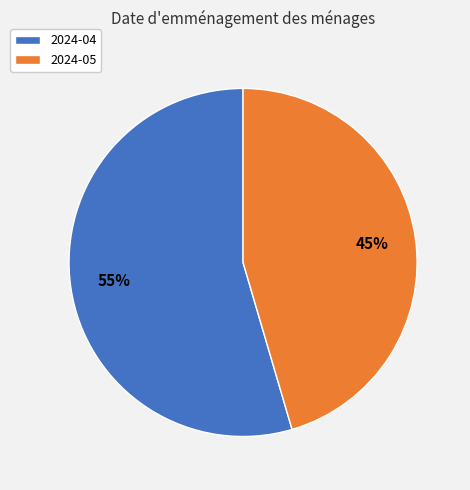

To the nearest percent, what is the combined percentage of 2024-04 and 2024-05?

100%